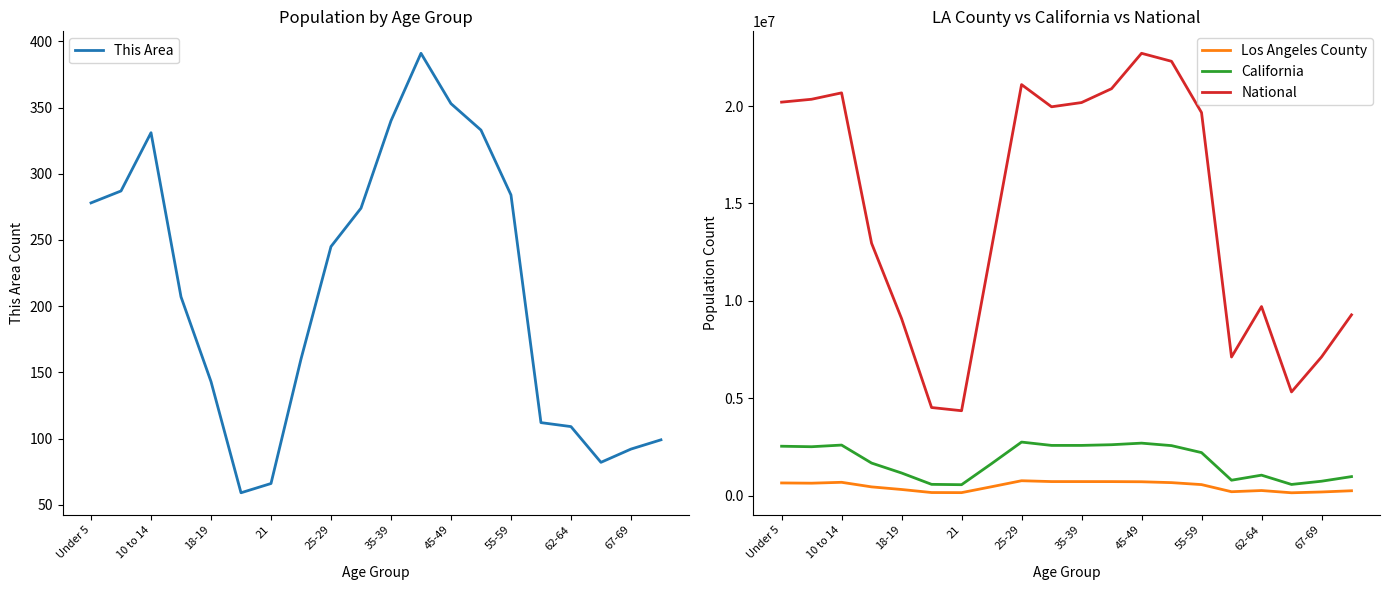

True or false: This Area and Los Angeles County intersect in this chart.

False